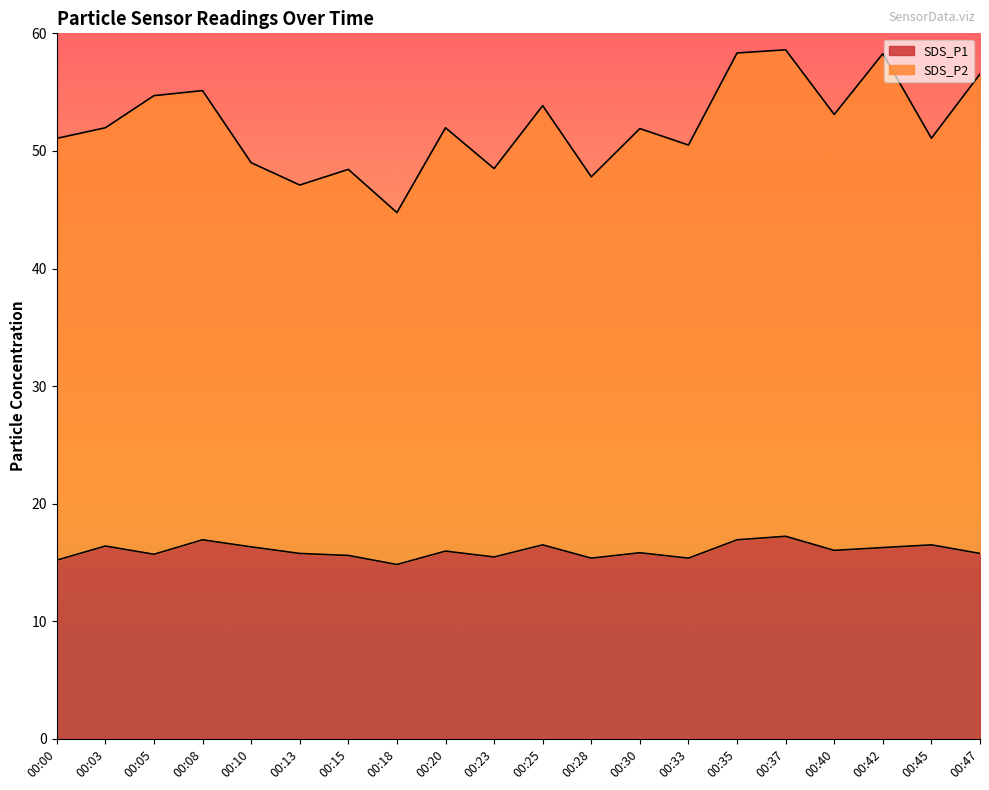

At which category is the sum across all series the highest?

00:37